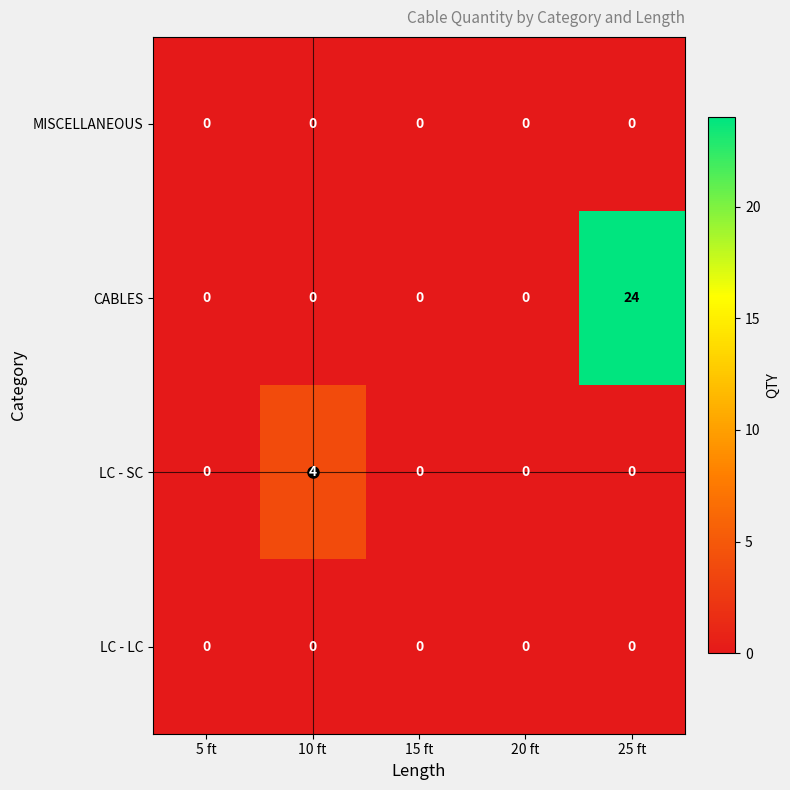

True or false: LC - SC has a value of -3 at 15 ft.

False